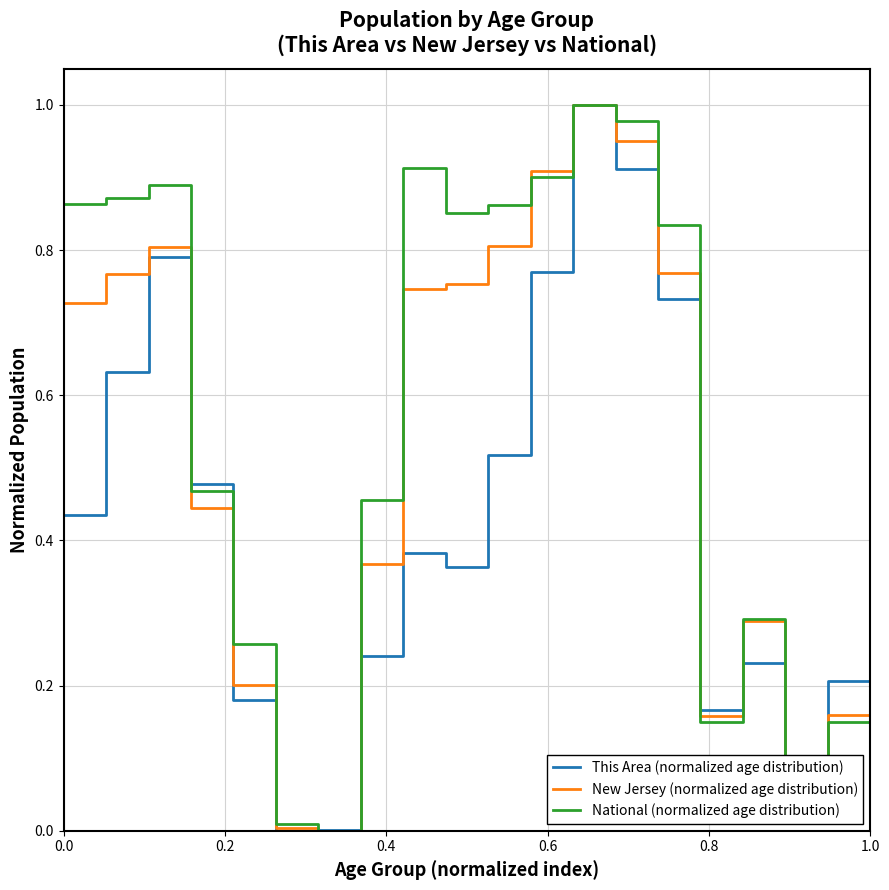

List the series in order of their overall mean, highest first.

National (normalized age distribution), New Jersey (normalized age distribution), This Area (normalized age distribution)